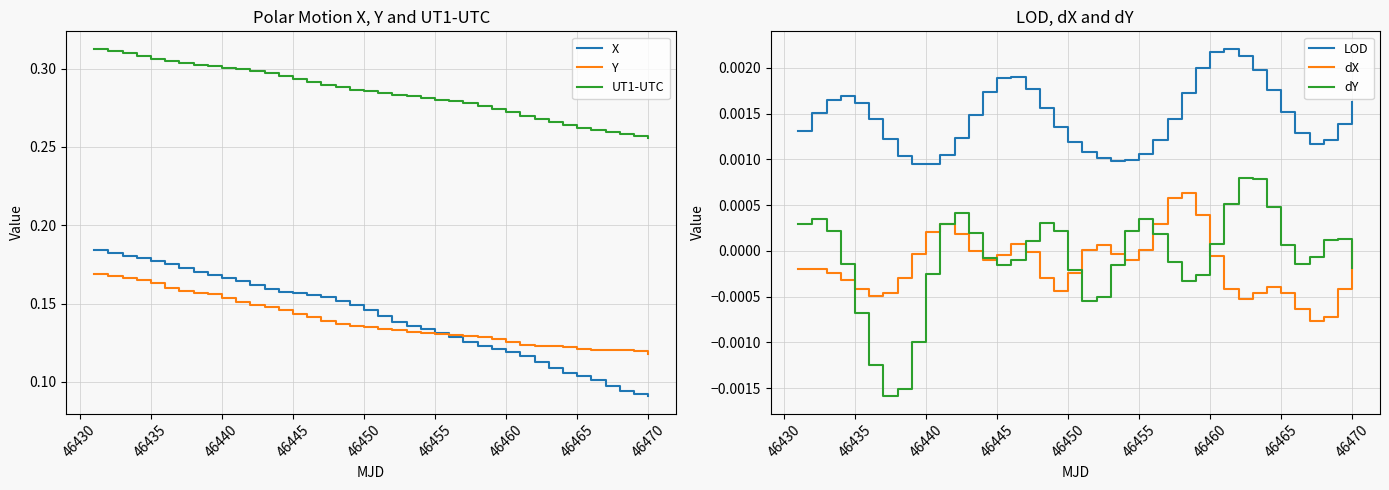

Is it true that UT1-UTC equals 0.5 at 46450?

False